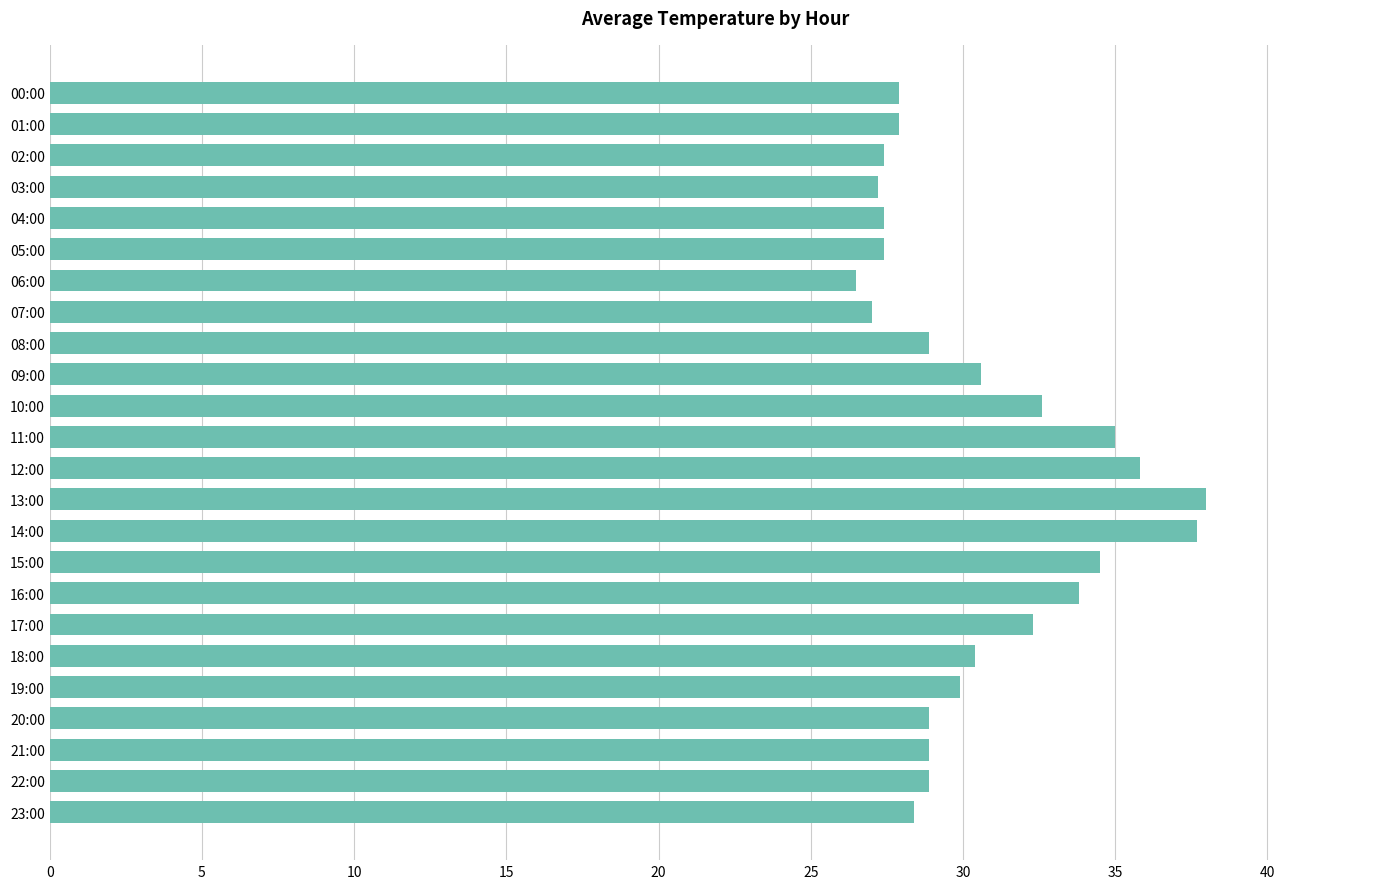

What is the change in value from 05:00 to 09:00?

+3.2